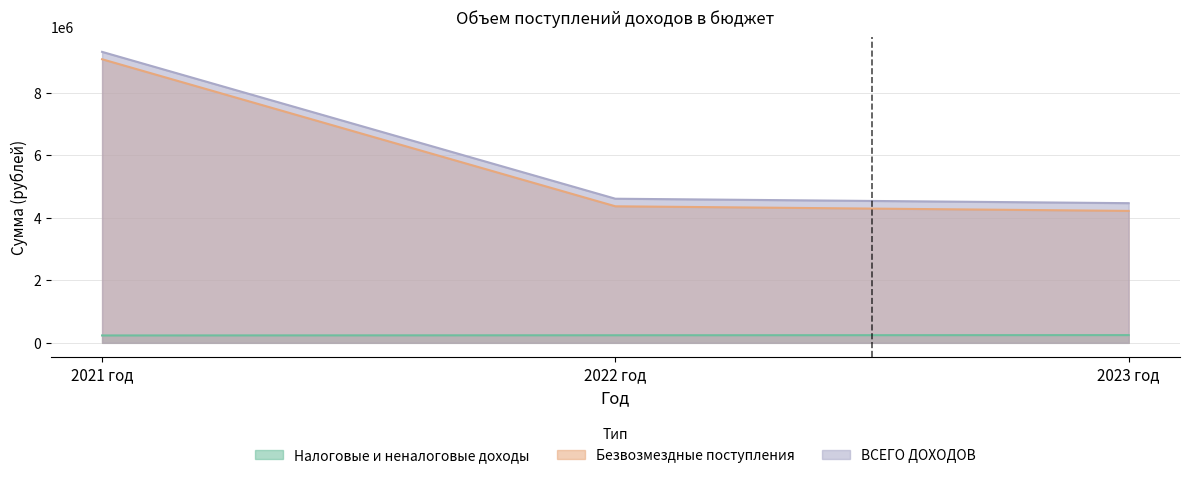

Which has a higher value, 2022 год or 2021 год?

2022 год